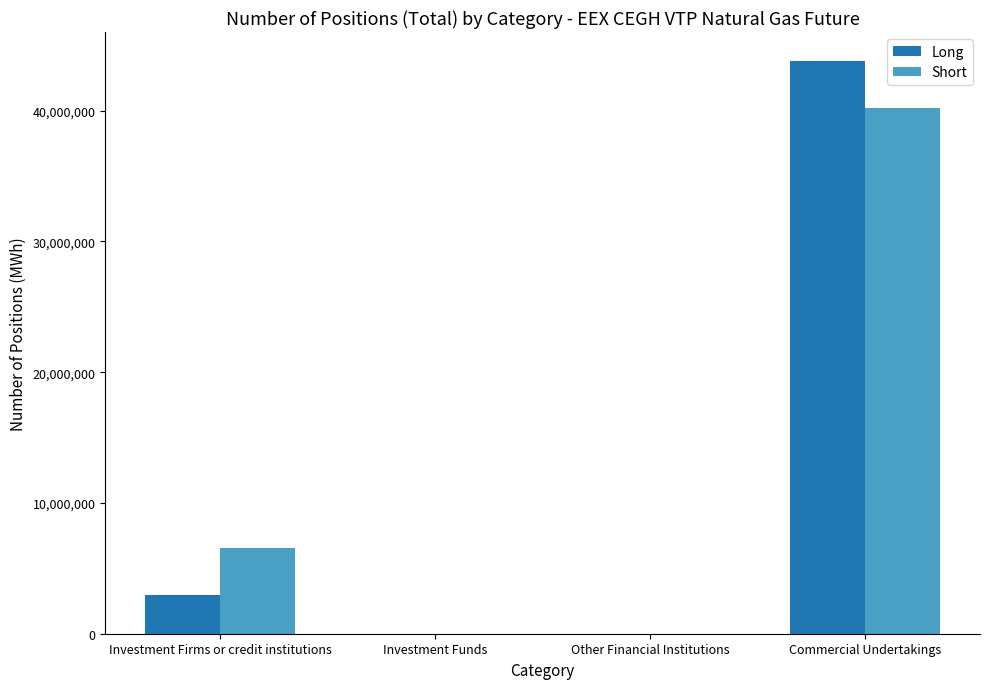

What is the sum of the Short values at Investment Funds and Investment Firms or credit institutions?

6549308